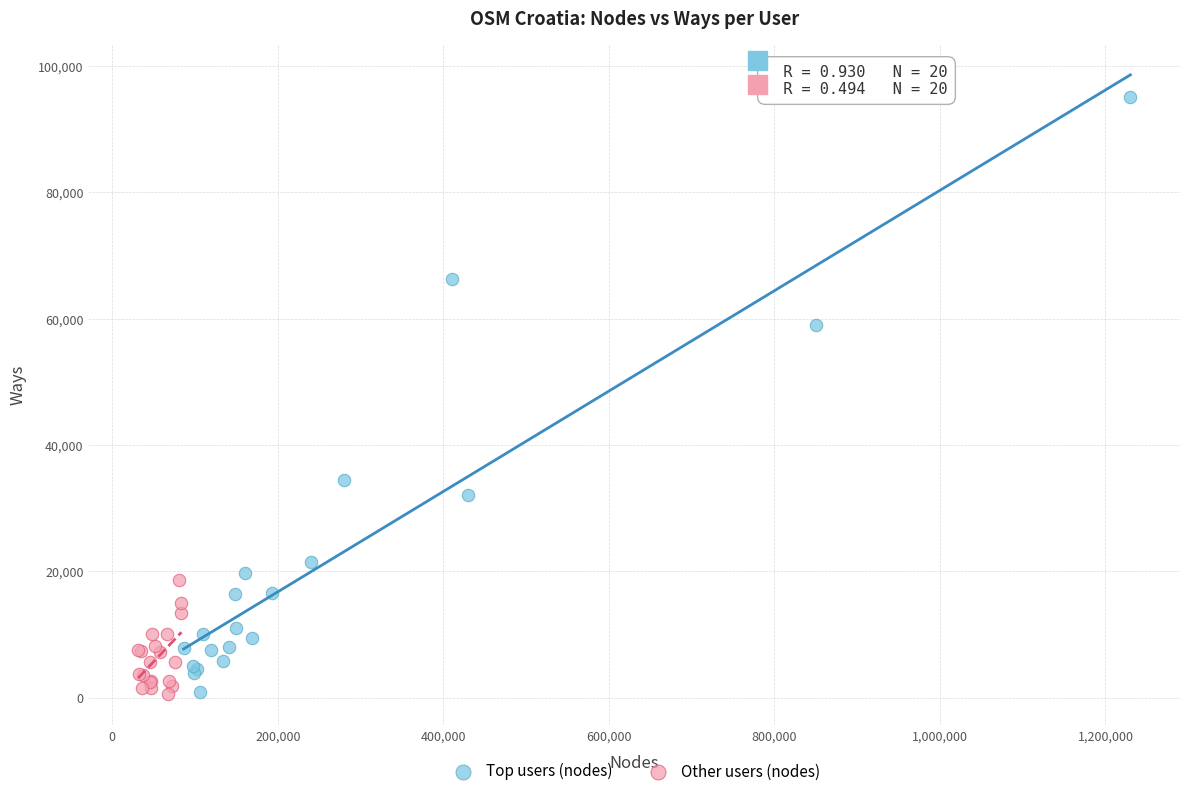

Which series has the largest Y range (max minus min)?

Top users (nodes)